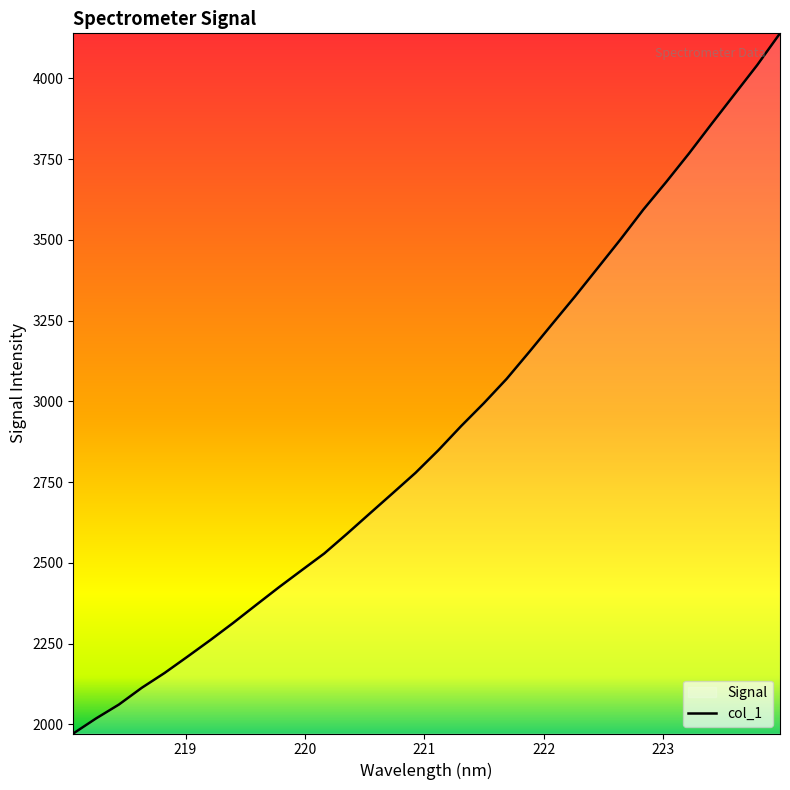

True or false: the data has more than 2 interior local peaks.

False